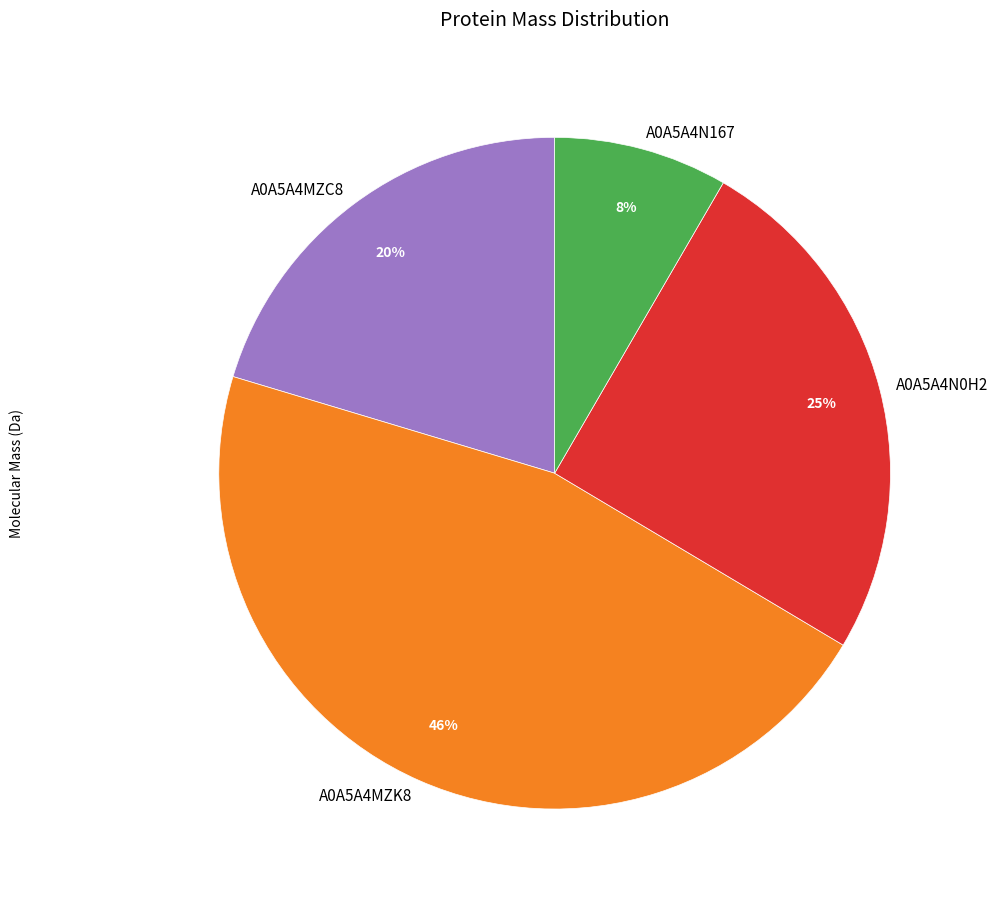

What percentage is the A0A5A4MZK8 slice, to the nearest percent?

46%